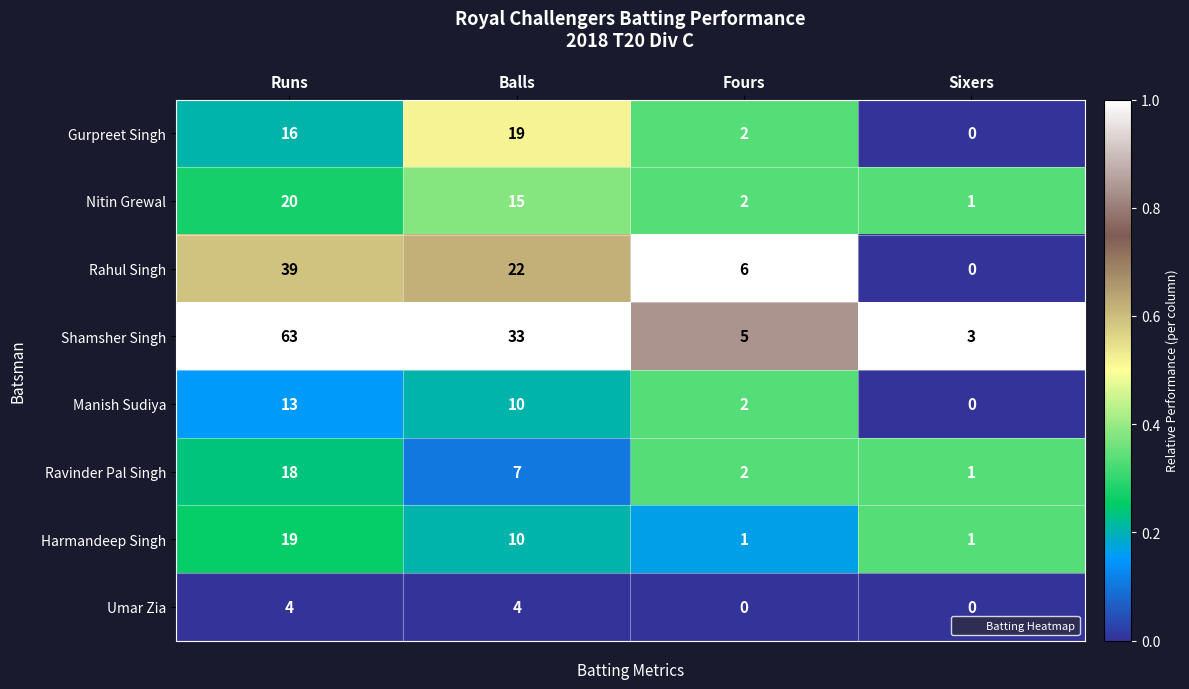

What is the spread (max minus min) of values at Fours?

6